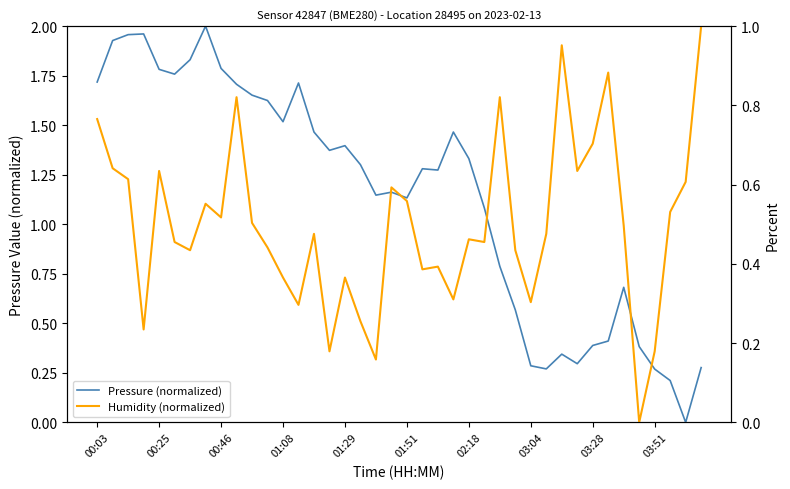

Which series has the largest total across all categories?

Pressure (normalized)